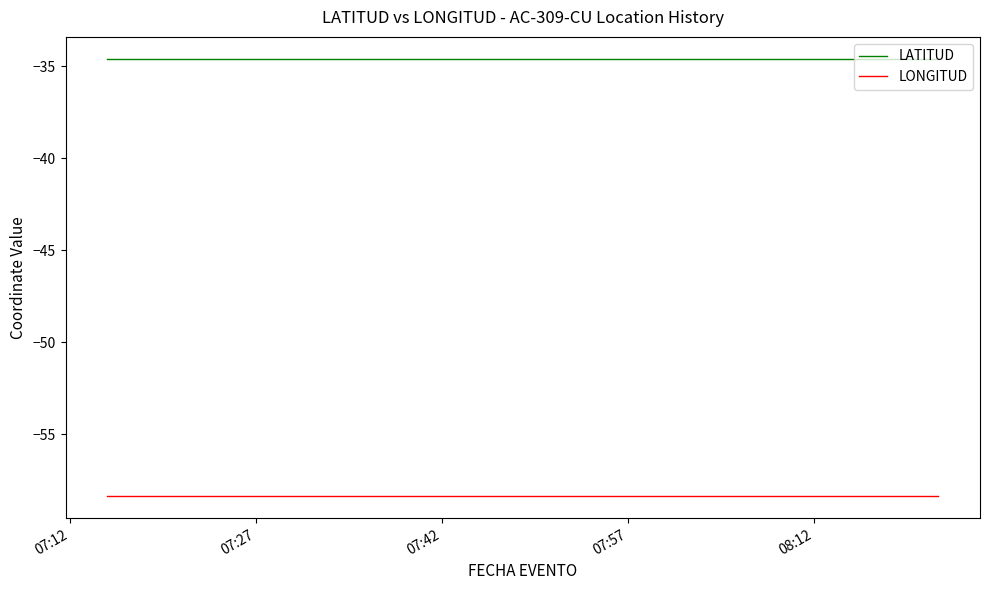

What is the sum of all LATITUD values?

-691.7